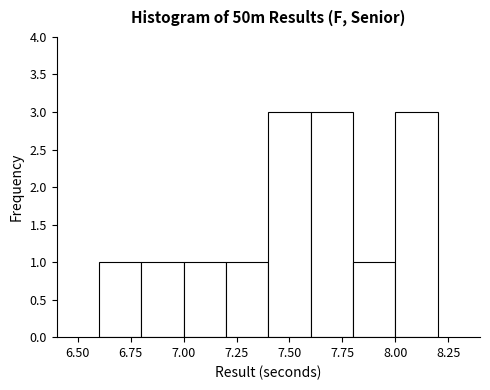

Reading left to right, transcribe this chart: for each bar, give the range it covers on the x-axis and its height. The values are not printed on the chart, so give them approximately, as read against the axis.

6.6 to 6.8: 1
6.8 to 7.0: 1
7.0 to 7.2: 1
7.2 to 7.4: 1
7.4 to 7.6: 3
7.6 to 7.8: 3
7.8 to 8.0: 1
8.0 to 8.2: 3